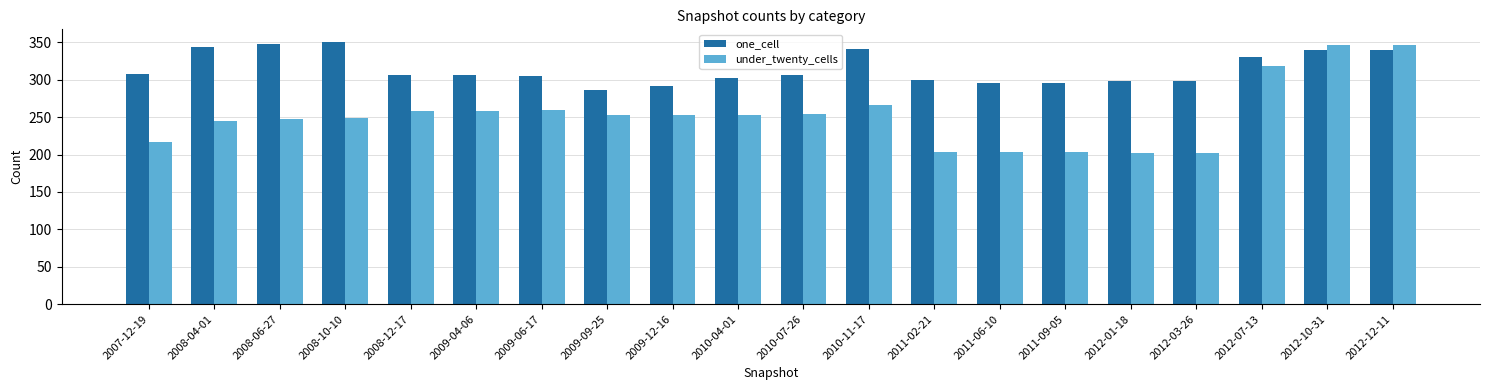

What is the highest value of the one_cell series?

350